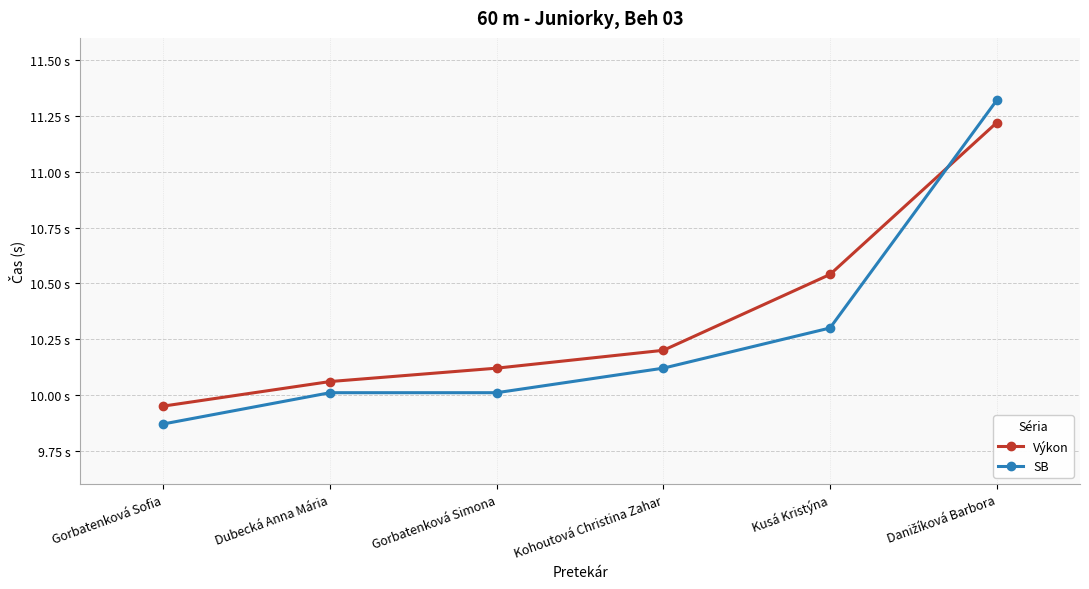

What is the sum of all SB values?

61.6